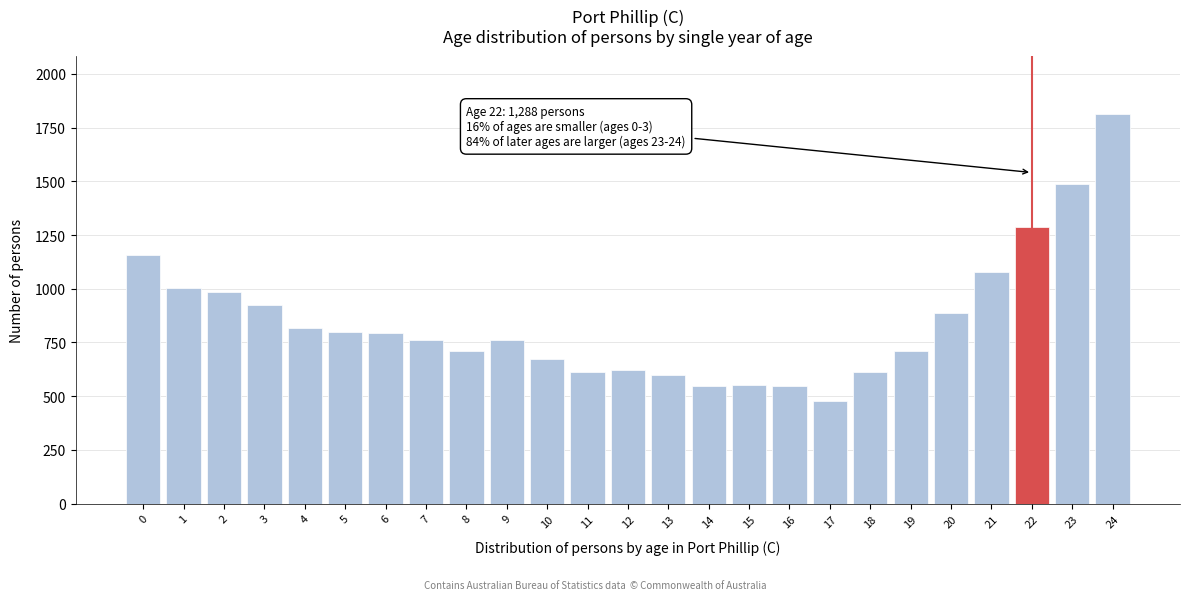

What is the maximum value shown in the chart?

1813